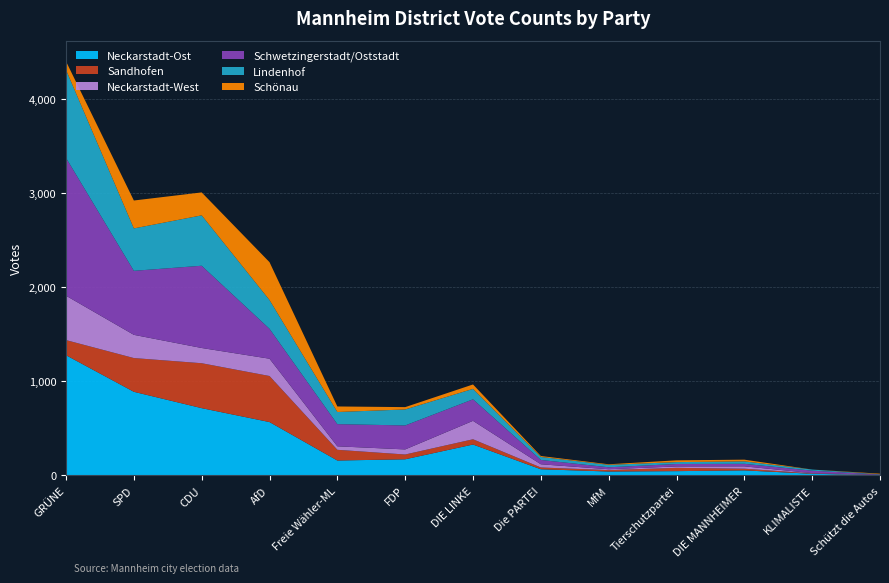

Reading left to right, list all the values displayed in this chart.

Neckarstadt-Ost: GRÜNE=1278	SPD=889	CDU=715	AfD=567	Freie Wähler-ML=158	FDP=171	DIE LINKE=328	Die PARTEI=65	MfM=41	Tierschutzpartei=45	DIE MANNHEIMER=53	KLIMALISTE=17	Schützt die Autos=2
Sandhofen: GRÜNE=161	SPD=359	CDU=478	AfD=490	Freie Wähler-ML=114	FDP=51	DIE LINKE=56	Die PARTEI=19	MfM=15	Tierschutzpartei=35	DIE MANNHEIMER=18	KLIMALISTE=4	Schützt die Autos=1
Neckarstadt-West: GRÜNE=472	SPD=247	CDU=162	AfD=184	Freie Wähler-ML=37	FDP=54	DIE LINKE=196	Die PARTEI=34	MfM=9	Tierschutzpartei=15	DIE MANNHEIMER=25	KLIMALISTE=3	Schützt die Autos=3
Schwetzingerstadt/Oststadt: GRÜNE=1466	SPD=681	CDU=875	AfD=318	Freie Wähler-ML=236	FDP=255	DIE LINKE=229	Die PARTEI=46	MfM=21	Tierschutzpartei=26	DIE MANNHEIMER=27	KLIMALISTE=26	Schützt die Autos=3
Lindenhof: GRÜNE=936	SPD=451	CDU=536	AfD=306	Freie Wähler-ML=129	FDP=170	DIE LINKE=111	Die PARTEI=32	MfM=26	Tierschutzpartei=20	DIE MANNHEIMER=26	KLIMALISTE=12	Schützt die Autos=3
Schönau: GRÜNE=91	SPD=297	CDU=244	AfD=403	Freie Wähler-ML=59	FDP=25	DIE LINKE=47	Die PARTEI=10	MfM=6	Tierschutzpartei=19	DIE MANNHEIMER=18	KLIMALISTE=0	Schützt die Autos=6